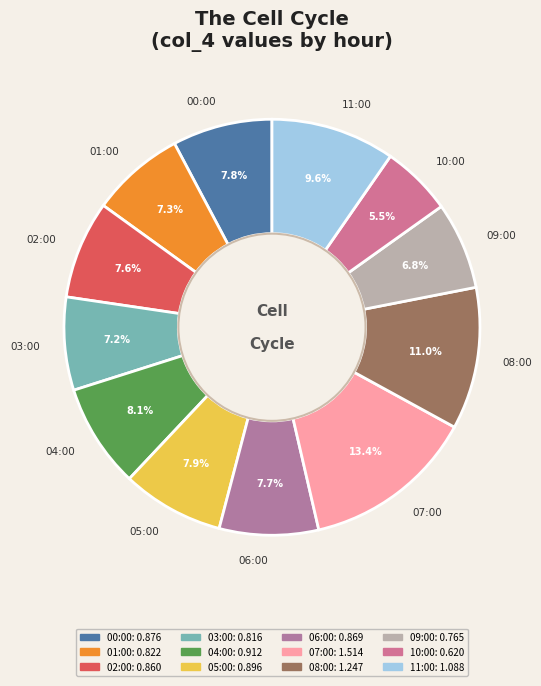

To the nearest percent, what portion does 04:00 represent?

8%